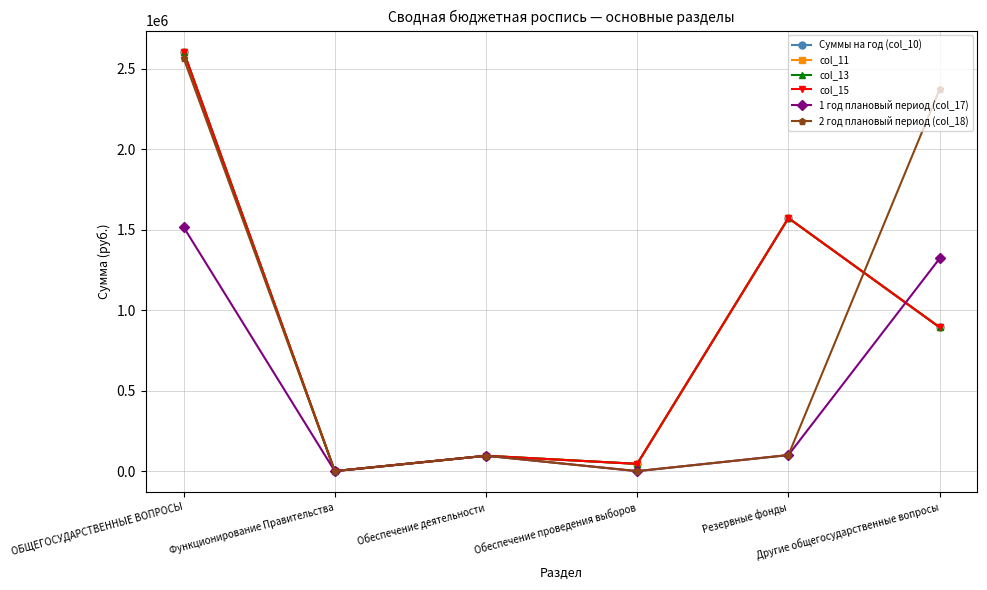

Reading left to right, what are all the values shown in this chart?

Суммы на год (col_10): ОБЩЕГОСУДАРСТВЕННЫЕ ВОПРОСЫ=2607919.6	Функционирование Правительства=200.0	Обеспечение деятельности=95574.3	Обеспечение проведения выборов=45162.0	Резервные фонды=1573000.0	Другие общегосударственные вопросы=893983.4
col_11: ОБЩЕГОСУДАРСТВЕННЫЕ ВОПРОСЫ=2607919.6	Функционирование Правительства=200.0	Обеспечение деятельности=95574.3	Обеспечение проведения выборов=45162.0	Резервные фонды=1573000.0	Другие общегосударственные вопросы=893983.4
col_13: ОБЩЕГОСУДАРСТВЕННЫЕ ВОПРОСЫ=2607919.6	Функционирование Правительства=200.0	Обеспечение деятельности=95574.3	Обеспечение проведения выборов=45162.0	Резервные фонды=1573000.0	Другие общегосударственные вопросы=893983.4
col_15: ОБЩЕГОСУДАРСТВЕННЫЕ ВОПРОСЫ=2607919.6	Функционирование Правительства=200.0	Обеспечение деятельности=95574.3	Обеспечение проведения выборов=45162.0	Резервные фонды=1573000.0	Другие общегосударственные вопросы=893983.4
1 год плановый период (col_17): ОБЩЕГОСУДАРСТВЕННЫЕ ВОПРОСЫ=1517325.5	Функционирование Правительства=200.0	Обеспечение деятельности=95574.3	Обеспечение проведения выборов=0.0	Резервные фонды=100000.0	Другие общегосударственные вопросы=1321551.2
2 год плановый период (col_18): ОБЩЕГОСУДАРСТВЕННЫЕ ВОПРОСЫ=2567730.1	Функционирование Правительства=200.0	Обеспечение деятельности=95574.3	Обеспечение проведения выборов=0.0	Резервные фонды=100000.0	Другие общегосударственные вопросы=2371955.8